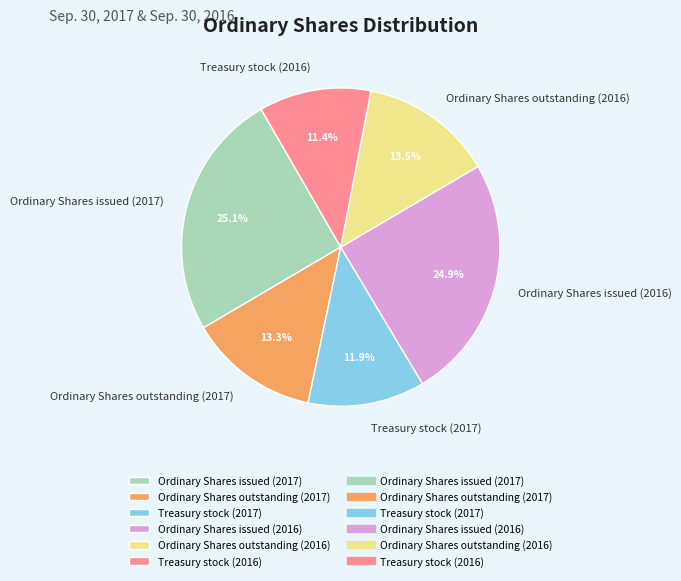

To the nearest percent, what is the average slice percentage?

17%